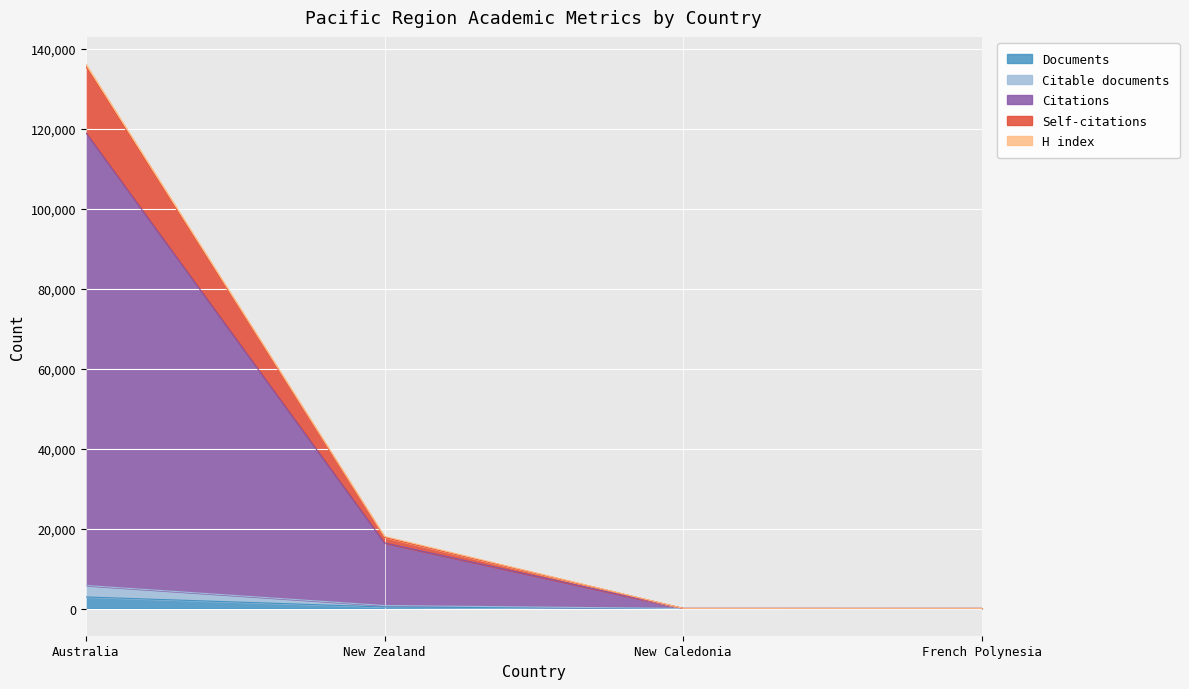

At which category does the chart reach its minimum across all series?

French Polynesia